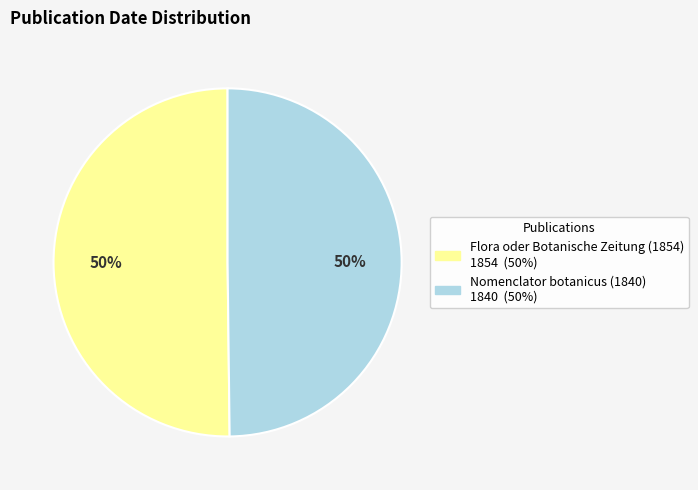

To the nearest percent, what is the average slice percentage?

50%